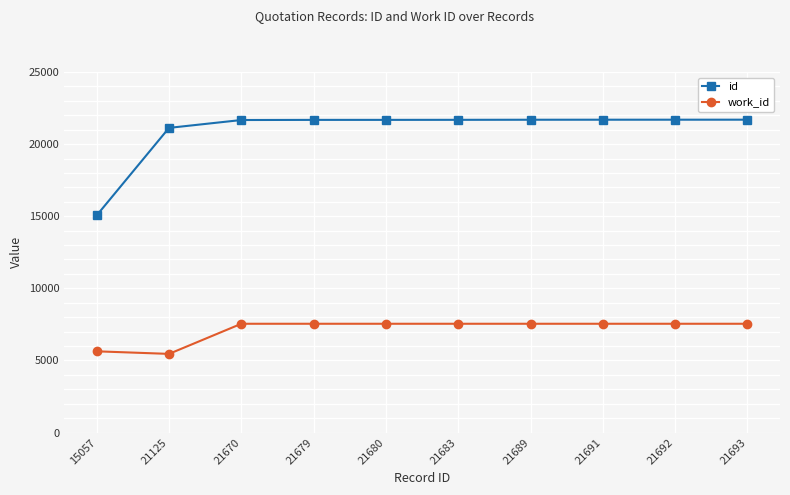

True or false: id and work_id intersect in this chart.

False